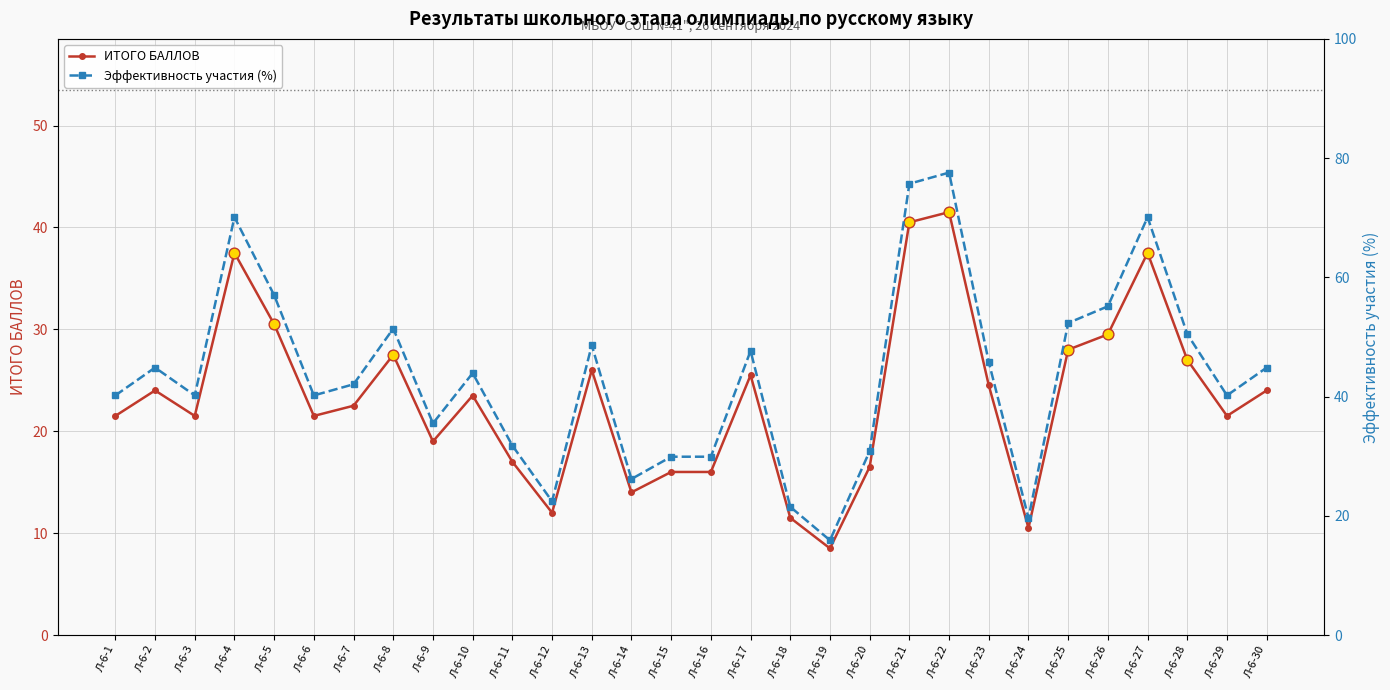

At how many categories does at least one series exceed 74?

2